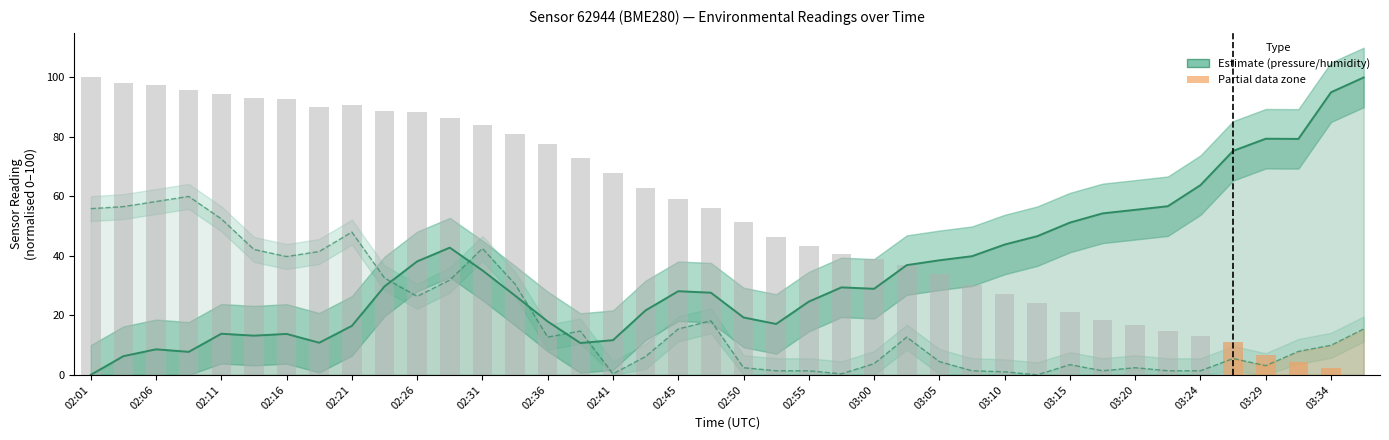

How many data points in temperature are less than 56?

20